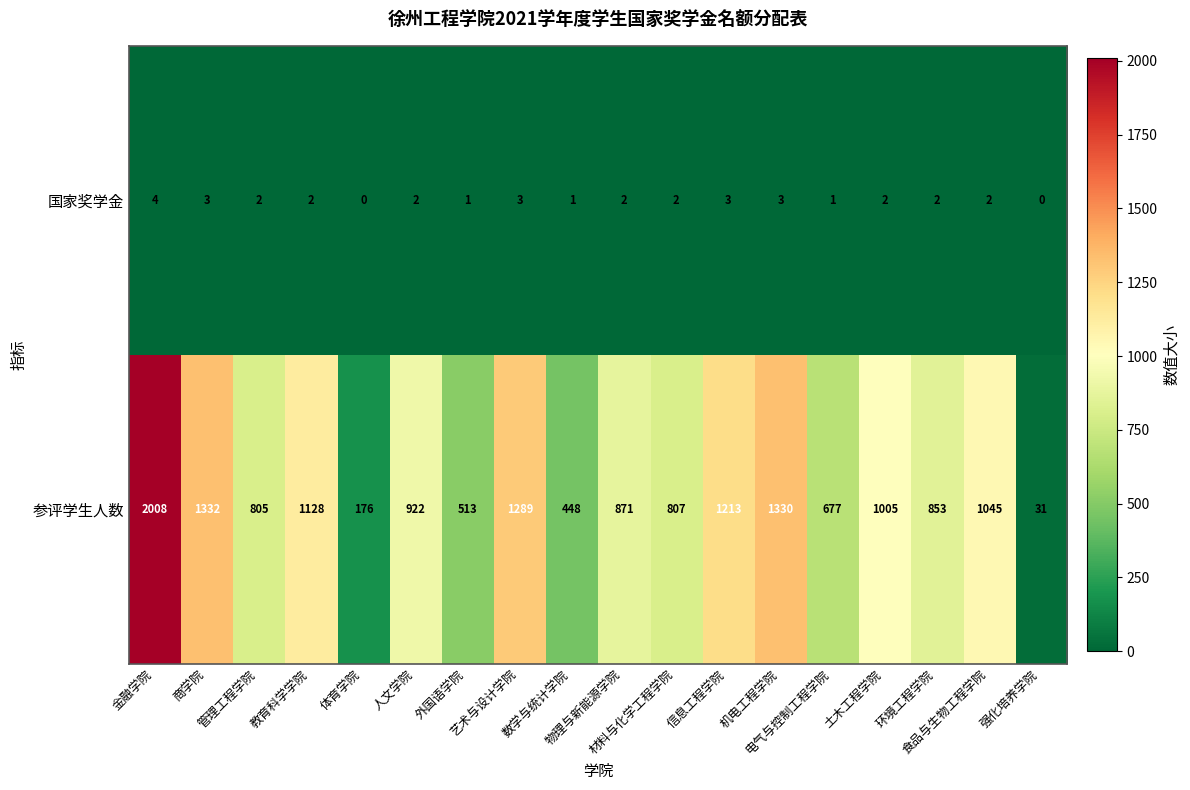

How many values in the 参评学生人数 series are below 922?

9